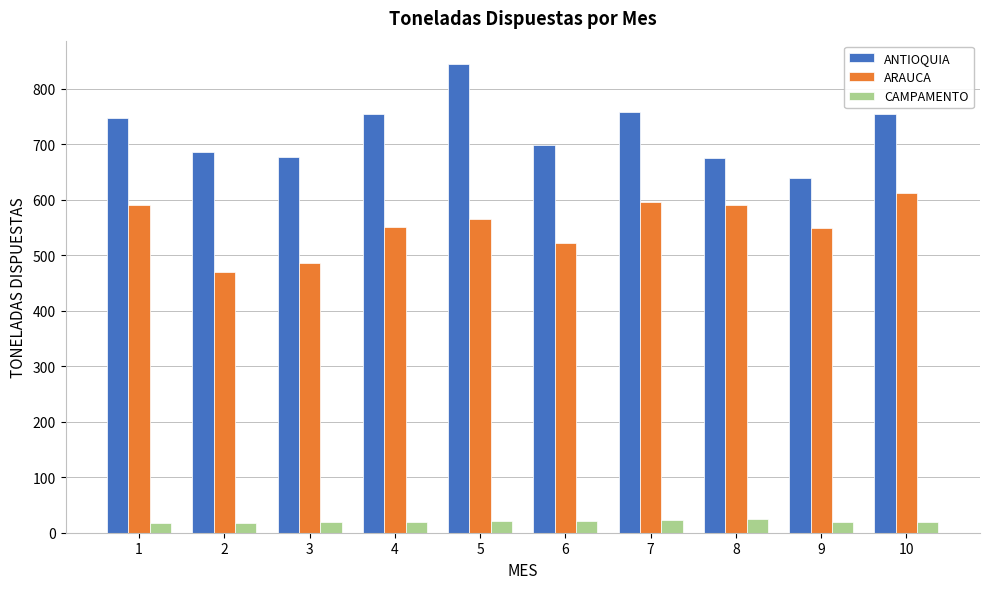

At how many categories does at least one series exceed 712?

5